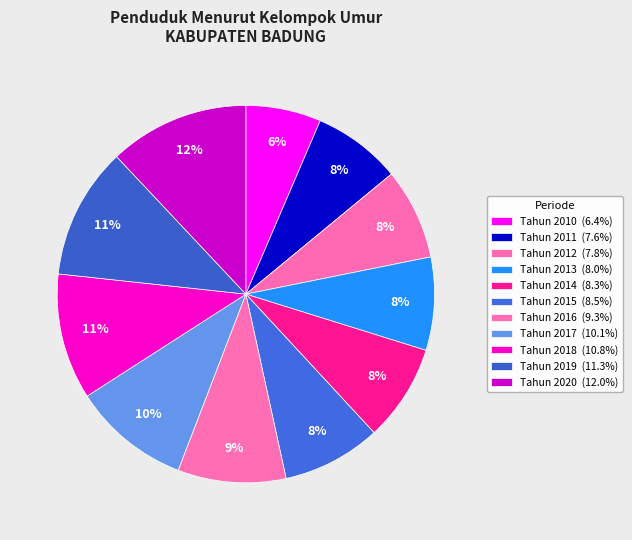

To the nearest percent, what is the difference between the Tahun 2017 and Tahun 2011 slice percentages?

2%